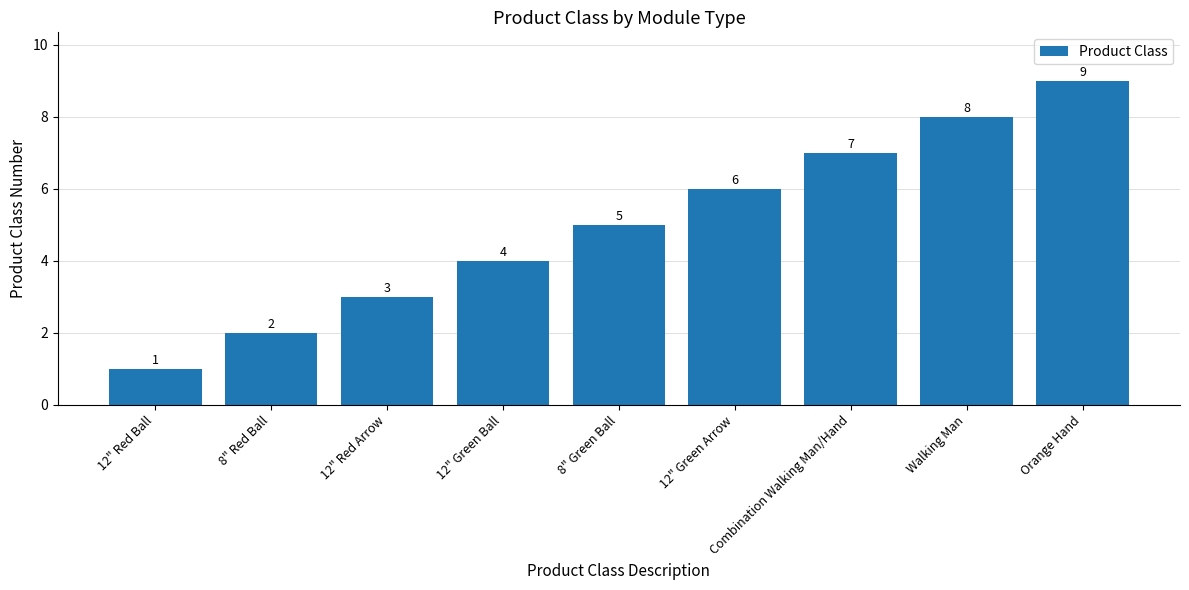

Which label corresponds to the largest value in the chart?

Orange Hand